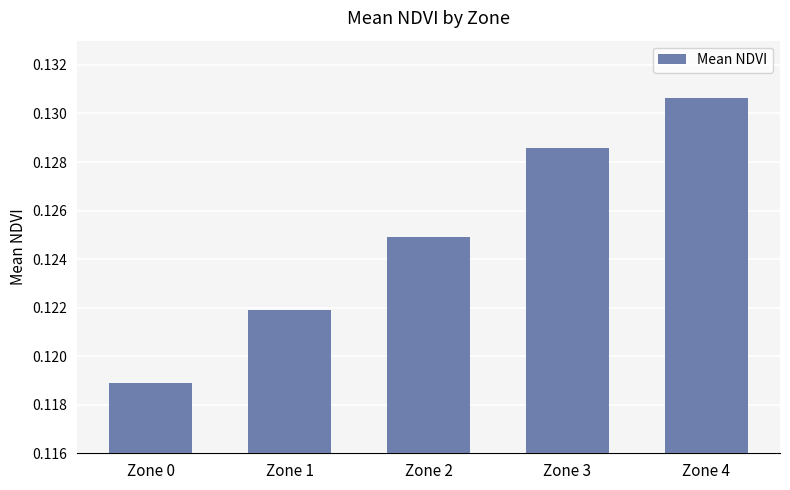

What is the sum of all values?

0.6